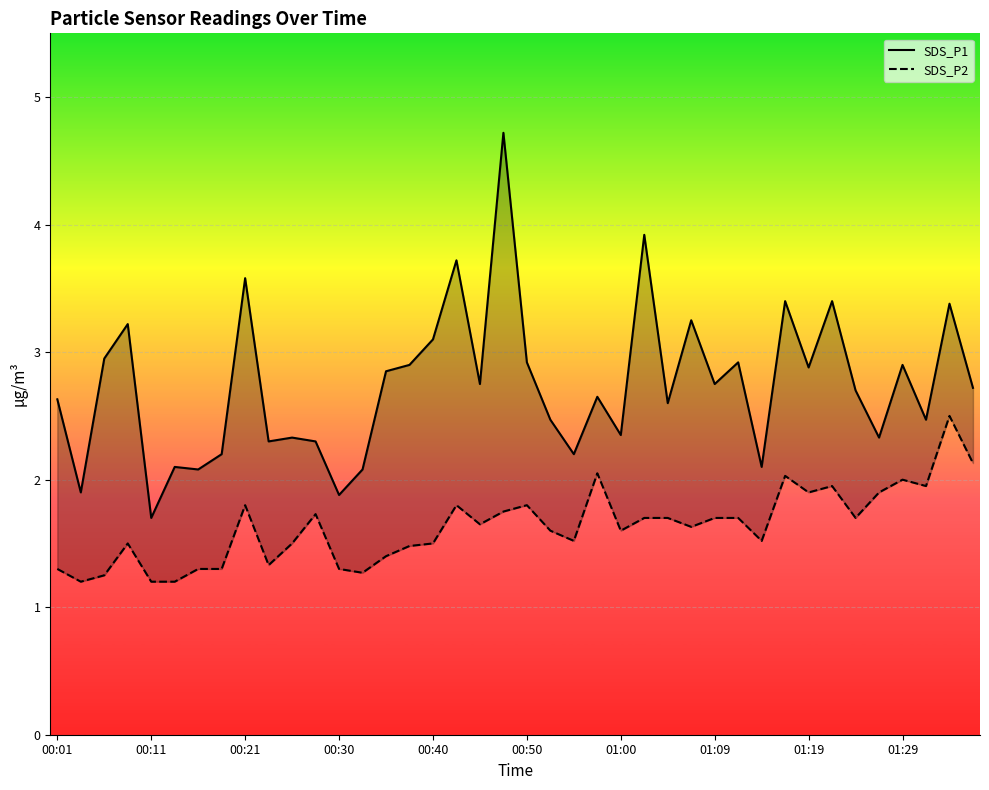

At which label is SDS_P2 closest to 1?

00:11